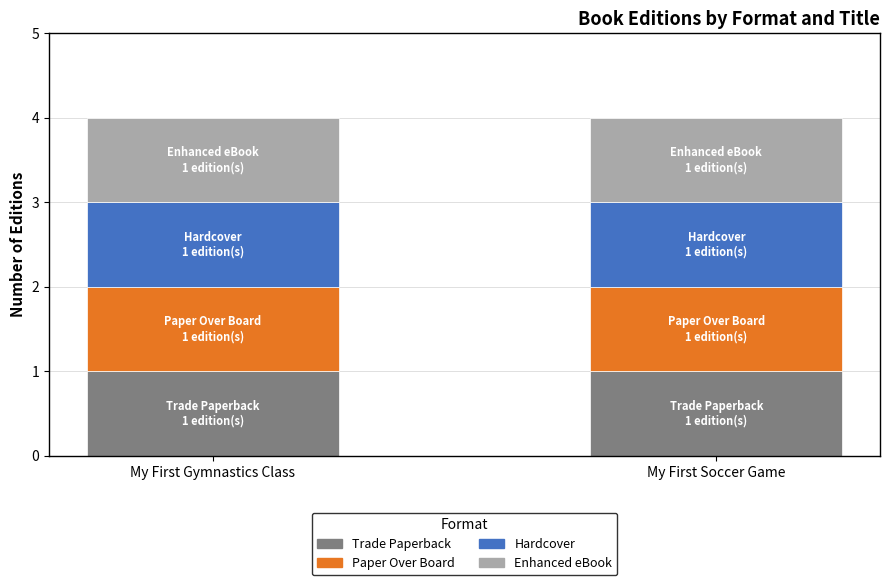

At which category is the sum across all series the highest?

My First Gymnastics Class